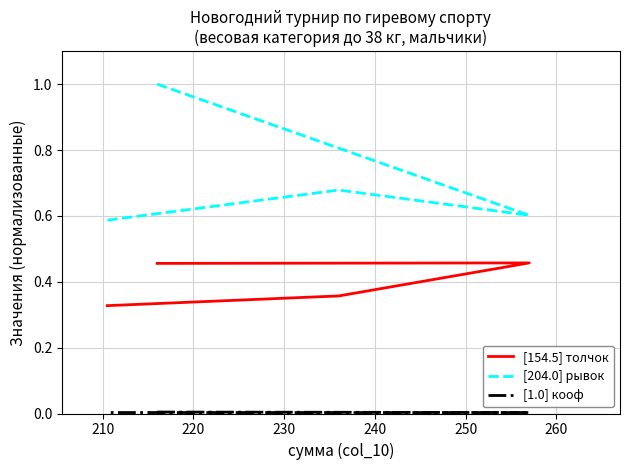

Reading left to right, list all the values displayed in this chart.

[154.5] толчок: 0.5	0.5	0.4	0.3
[204.0] рывок: 1.0	0.6	0.7	0.6
[1.0] кооф: 0.0	0.0	0.0	0.0